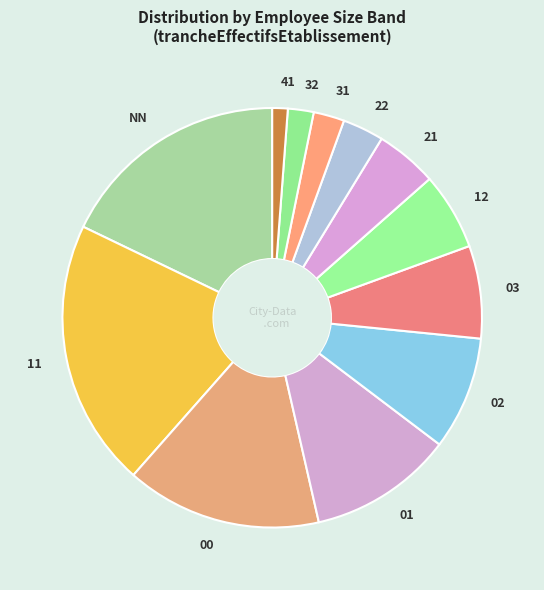

Which slice is the smallest?

41